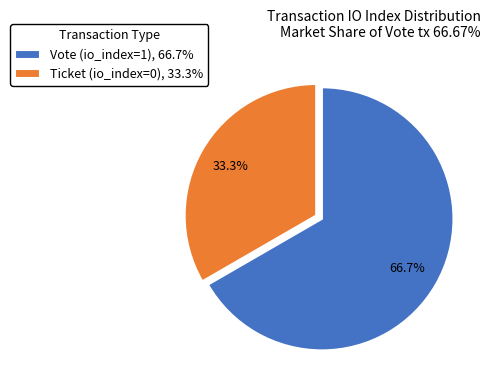

To the nearest percent, what percentage of the pie is Vote (io_index=1)?

67%